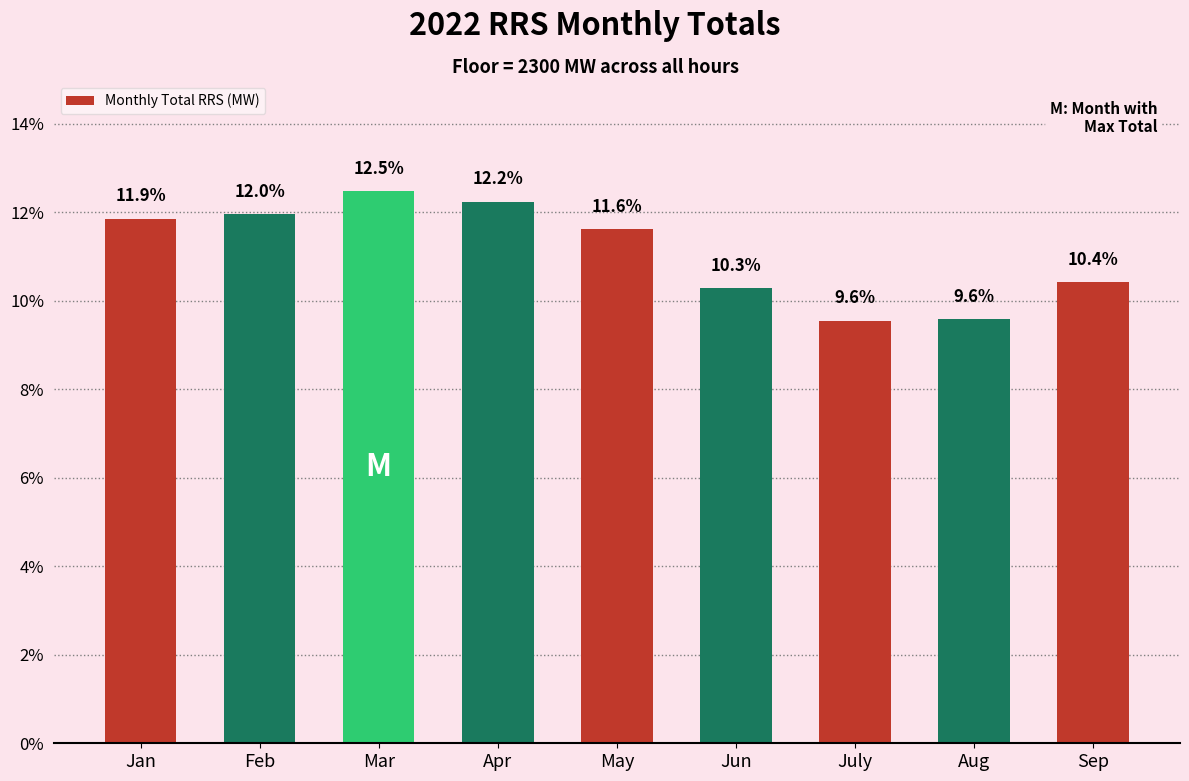

What is the label of the 1st bar from the right?

Sep